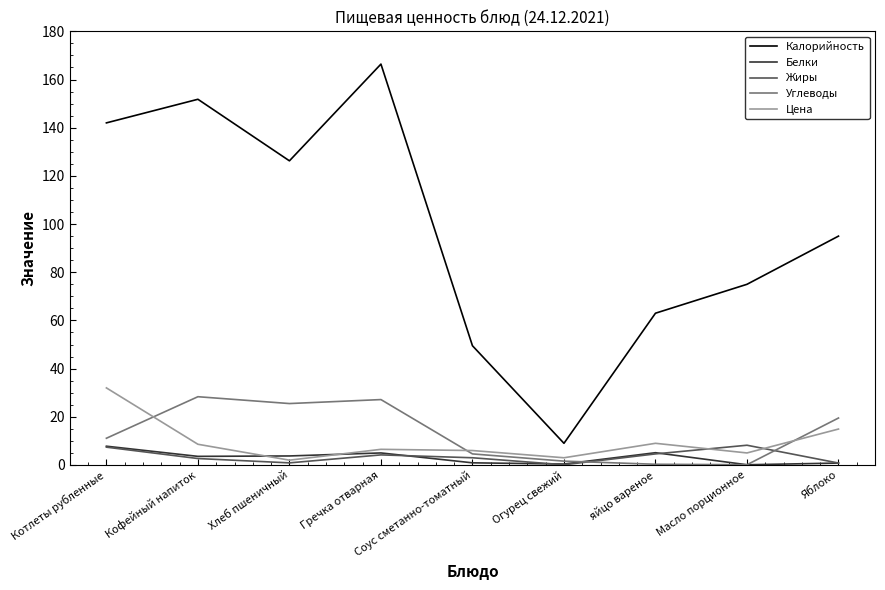

What is the spread (max minus min) of values at Гречка отварная?

162.2